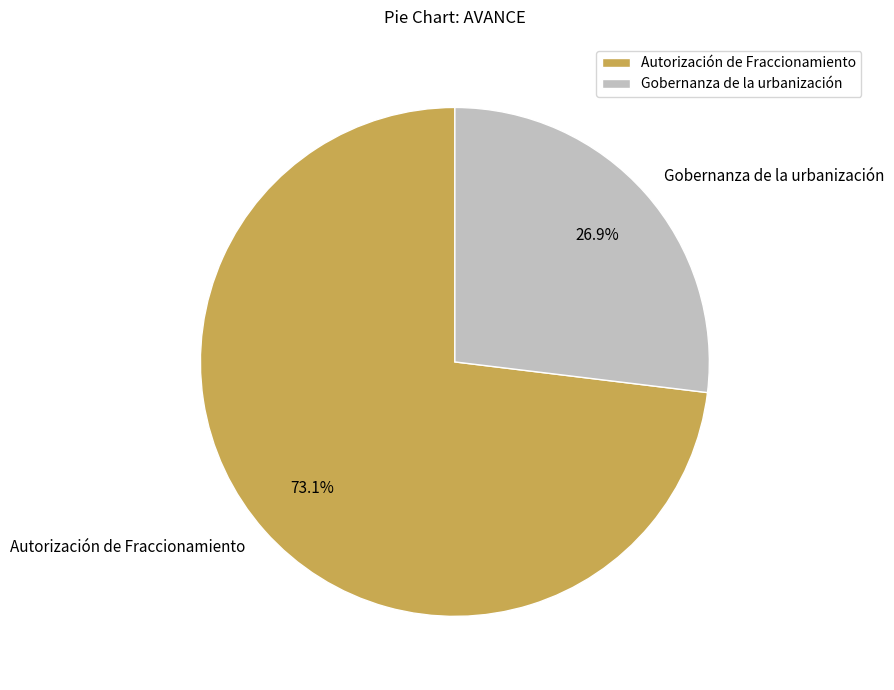

Rank the categories by value from highest to lowest.

Autorización de Fraccionamiento, Gobernanza de la urbanización